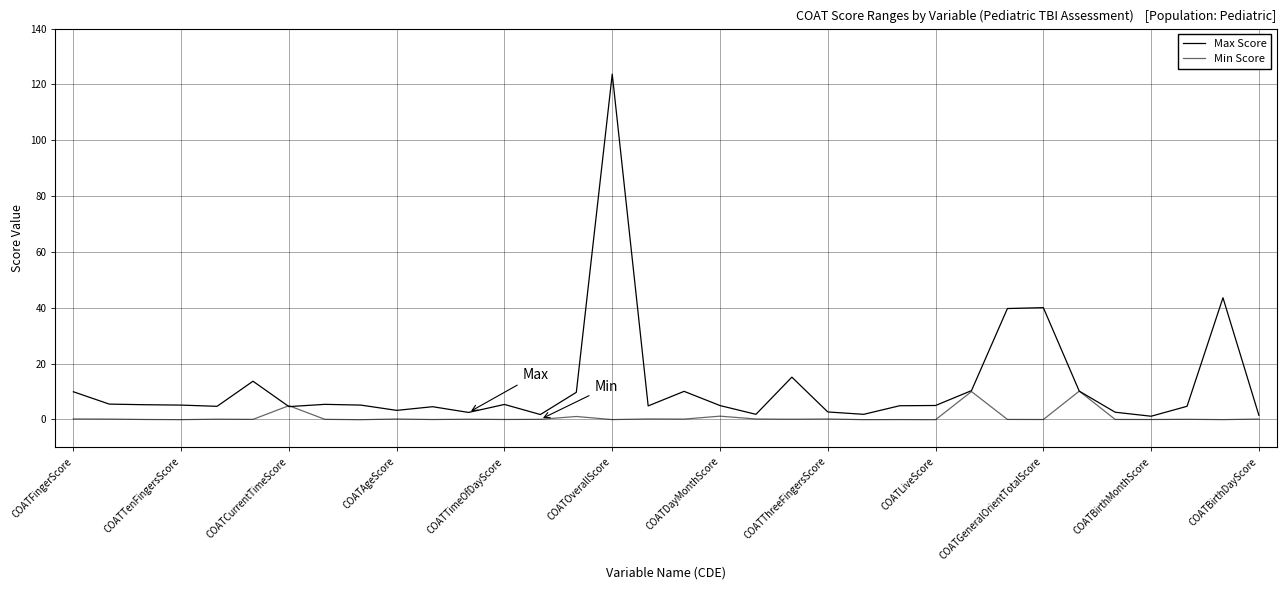

Does the chart display data point markers on the line(s)?

No